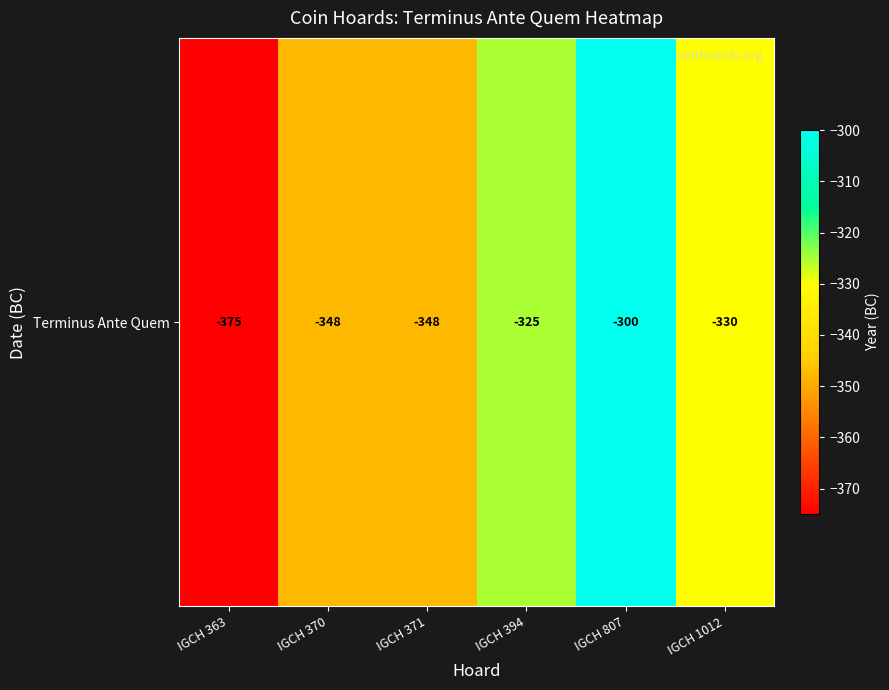

At which label does the data first exceed -330?

IGCH 394